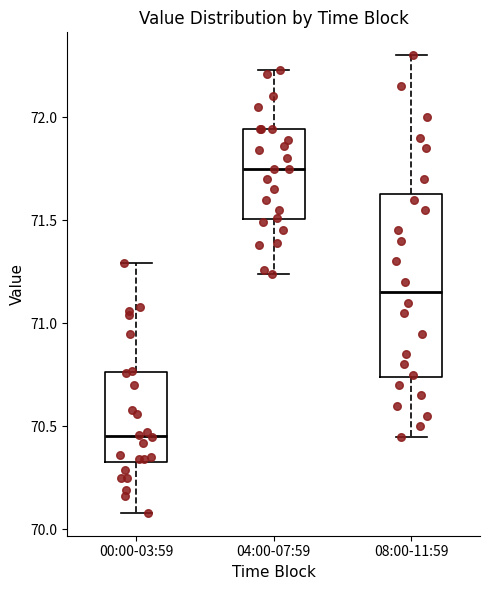

Reading left to right, transcribe this box plot: for each box, give where its median line is, the range the box spans, and where its two whiskers end, as read against the y-axis. The values are not printed on the chart, so give them approximately, as read against the axis.

00:00-03:59: median 70.45, box 70.35 to 70.75, whiskers 70.10 to 71.30
04:00-07:59: median 71.75, box 71.50 to 71.95, whiskers 71.25 to 72.25
08:00-11:59: median 71.15, box 70.75 to 71.65, whiskers 70.45 to 72.30